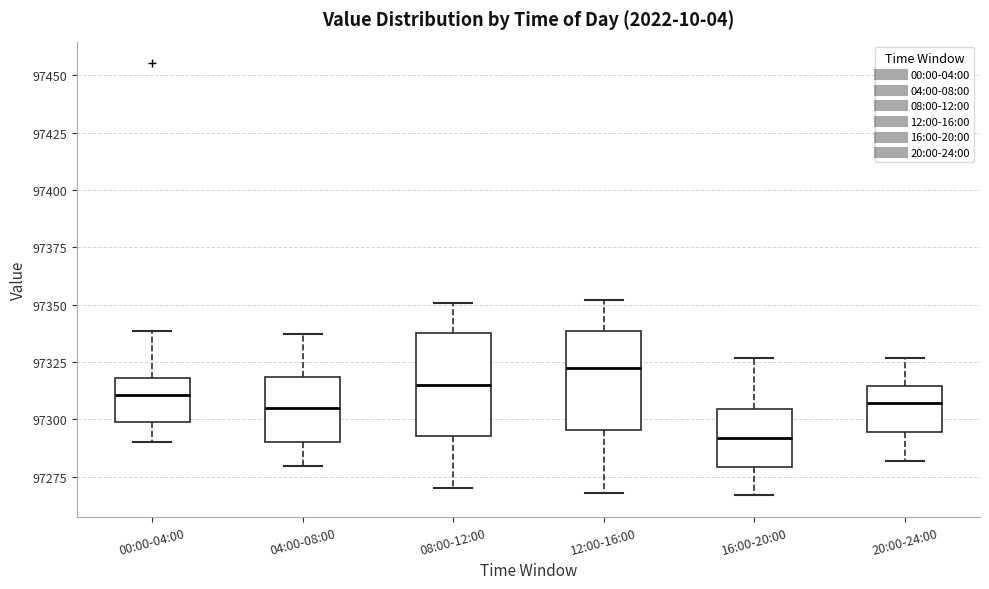

Reading left to right, transcribe this box plot: for each box, give where its median line is, the range the box spans, and where its two whiskers end, as read against the y-axis. The values are not printed on the chart, so give them approximately, as read against the axis.

00:00-04:00: median 97310, box 97300 to 97320, whiskers 97290 to 97340
04:00-08:00: median 97305, box 97290 to 97320, whiskers 97280 to 97335
08:00-12:00: median 97315, box 97295 to 97340, whiskers 97270 to 97350
12:00-16:00: median 97325, box 97295 to 97340, whiskers 97270 to 97350
16:00-20:00: median 97290, box 97280 to 97305, whiskers 97265 to 97325
20:00-24:00: median 97305, box 97295 to 97315, whiskers 97280 to 97325